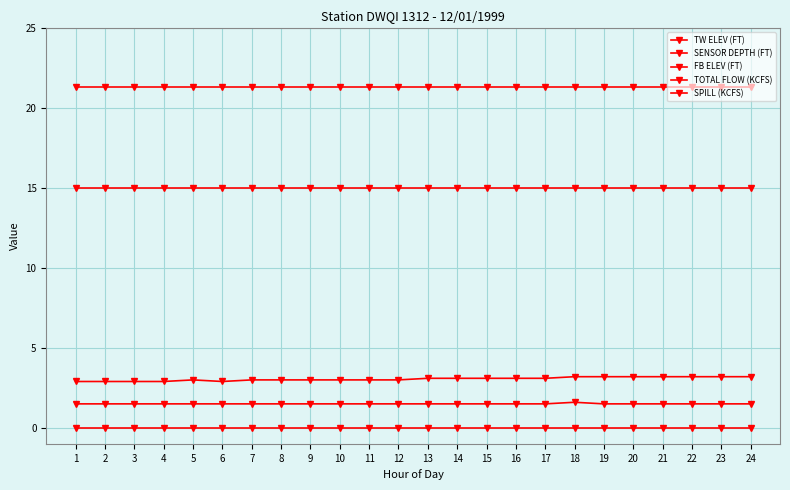

True or false: SPILL (KCFS) and SENSOR DEPTH (FT) cross at least once.

False